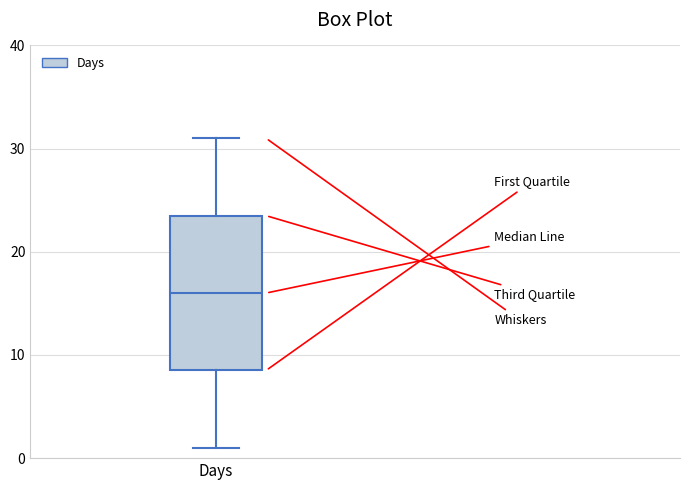

Where is the lower edge of the box for Days on the y-axis? The values are not printed on the chart, so give them approximately, as read against the axis.

9